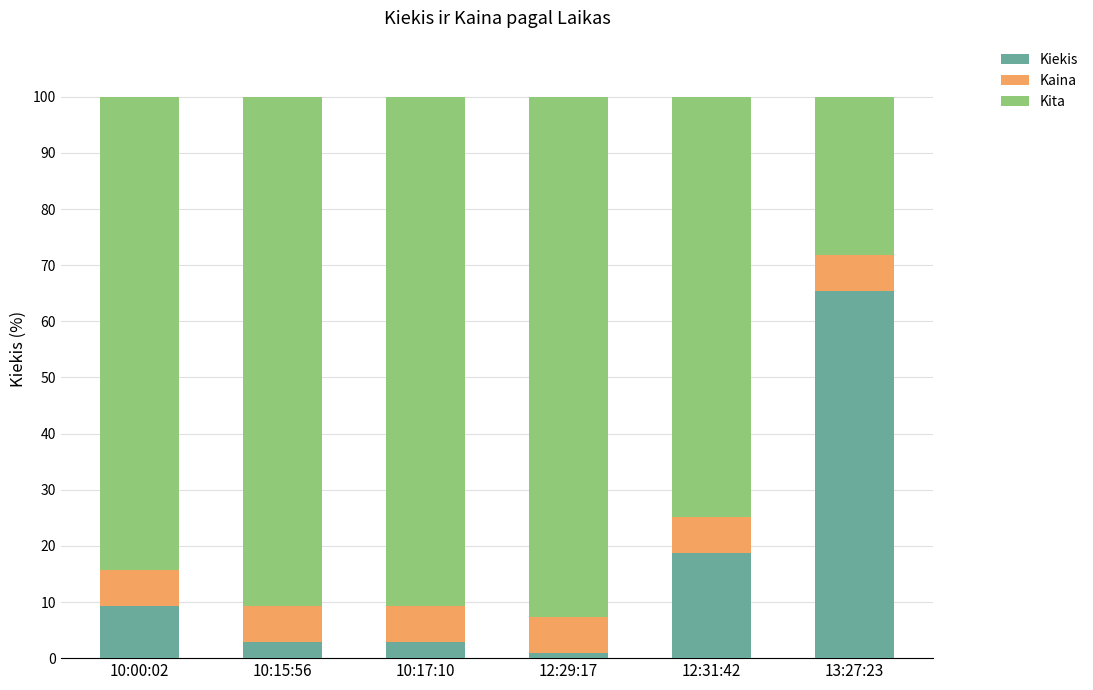

What is the total value across all series at 12:31:42?

100.0